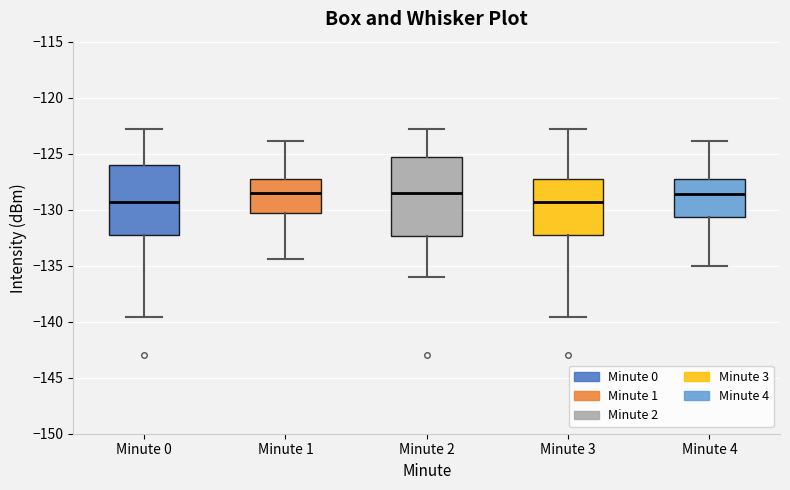

Where does the median line of the box for Minute 3 sit on the y-axis? The values are not printed on the chart, so give them approximately, as read against the axis.

-129.5